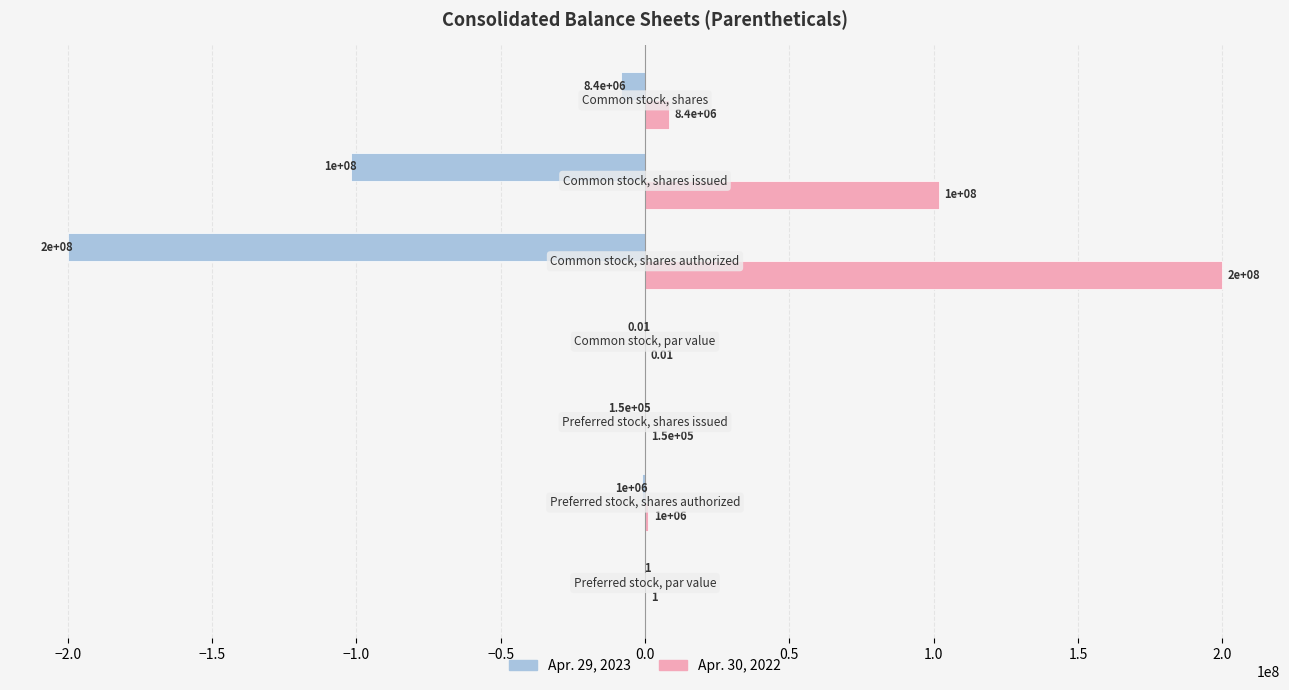

Which series has the largest total across all categories?

Apr. 30, 2022